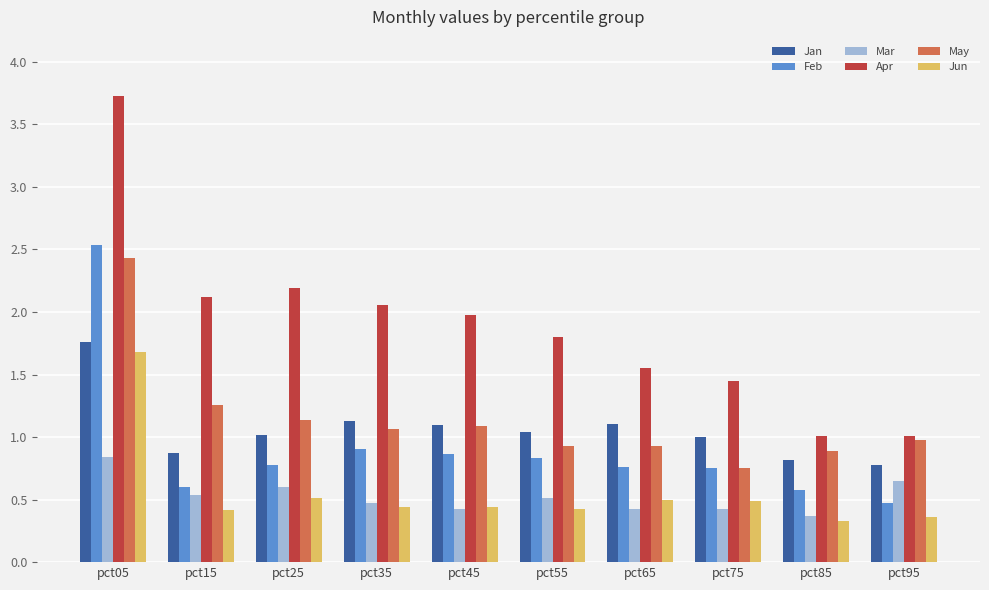

What is the value of the May bar at the 7th from the left?

0.9